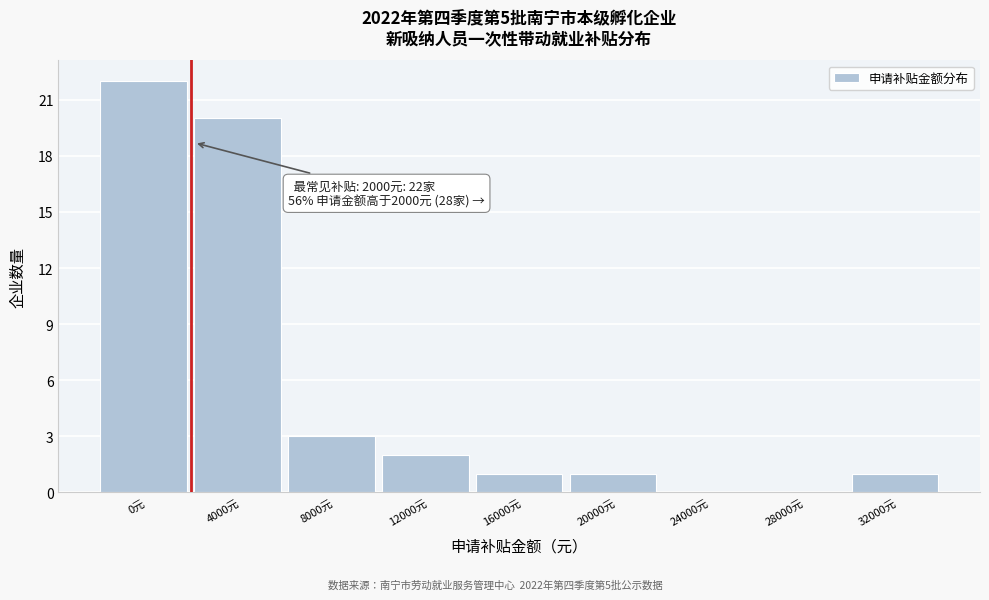

Reading left to right, transcribe all the data shown in this chart.

0元=22	4000元=20	8000元=3	12000元=2	16000元=1	20000元=1	24000元=0	28000元=0	32000元=1